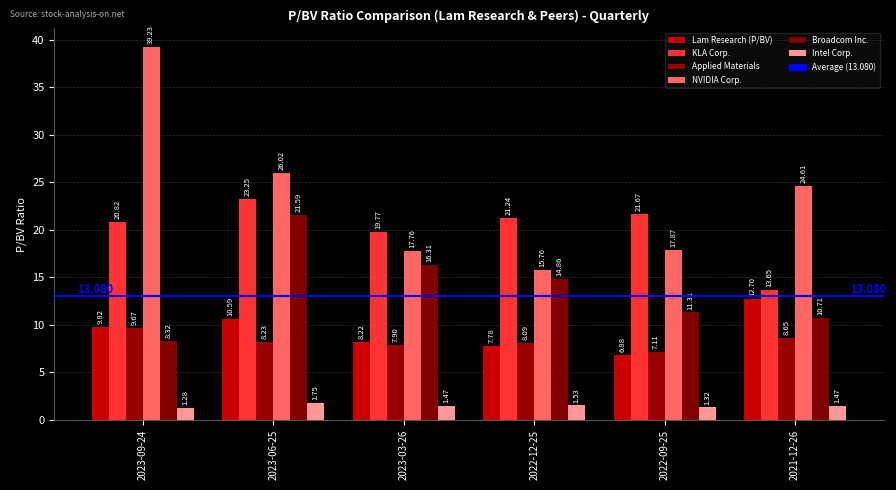

Rank the series by their maximum value, from lowest to highest.

Intel Corp., Applied Materials, Lam Research (P/BV), Broadcom Inc., KLA Corp., NVIDIA Corp.